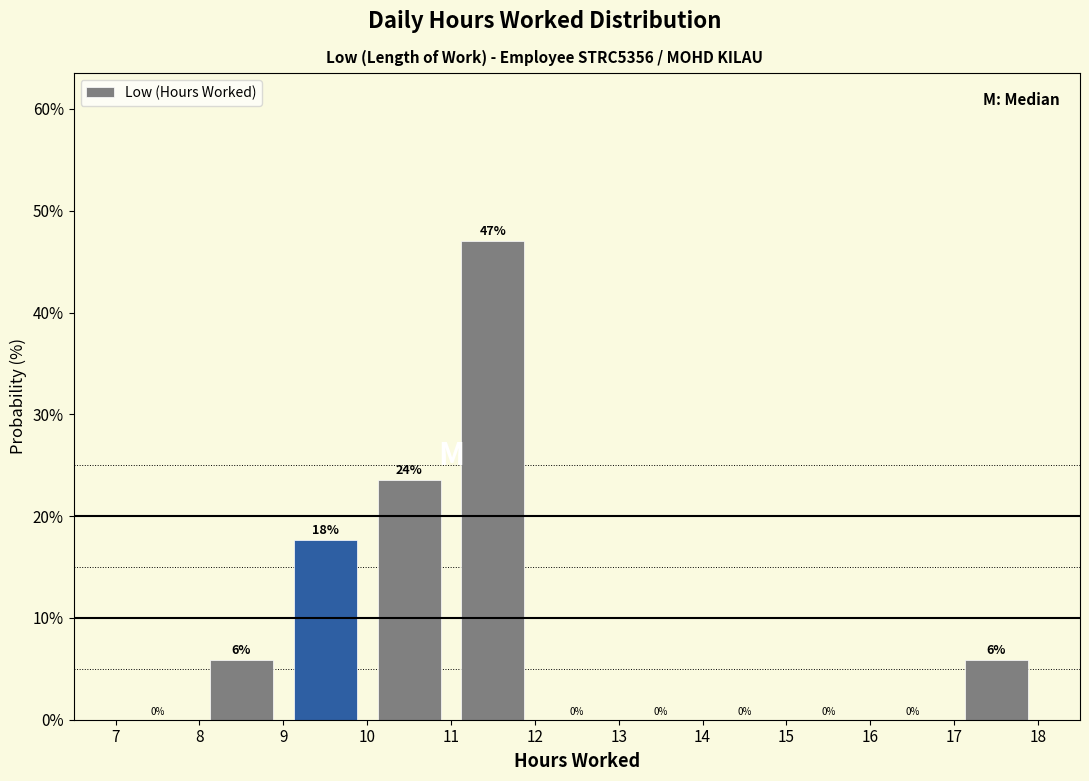

Which range on the x-axis has the tallest bar?

11 to 12